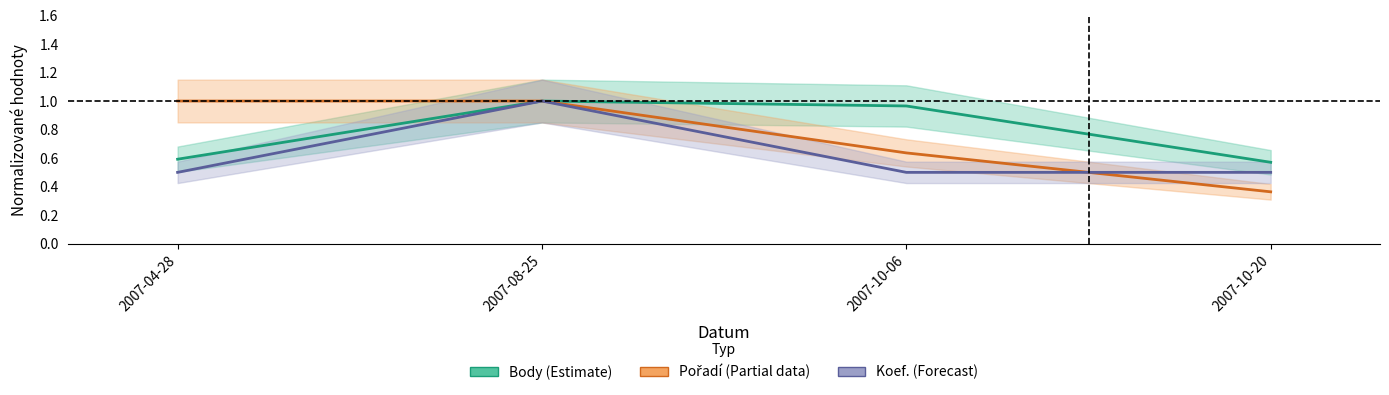

Where is the first local maximum for Koef.?

2007-08-25